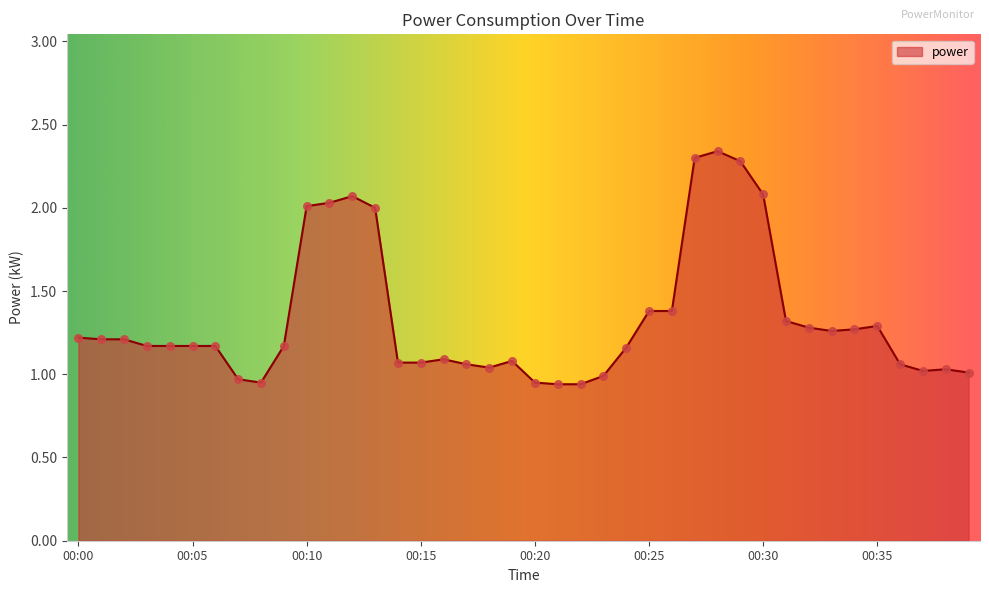

Does the chart have visible grid lines?

No